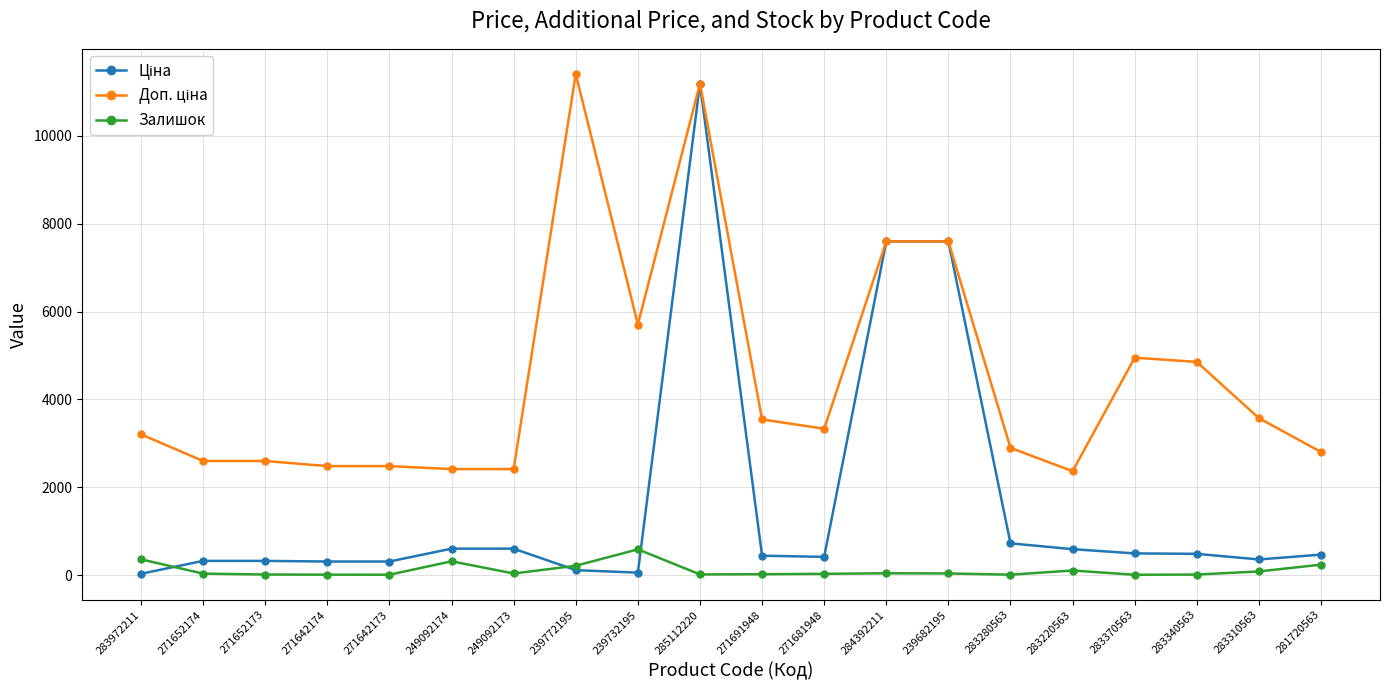

How many data points does each series have?

20